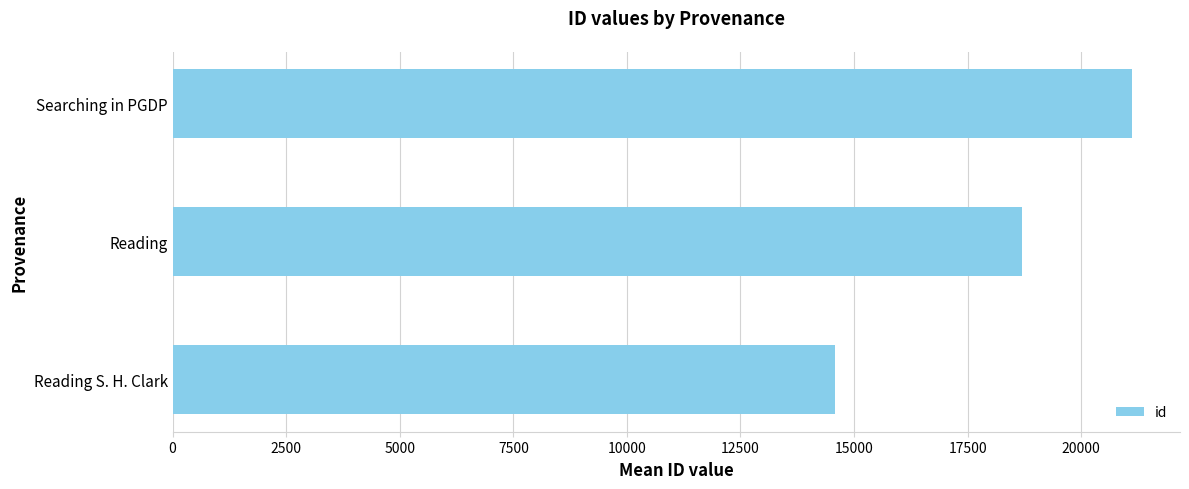

Is it true that the value at Searching in PGDP is 6092?

False